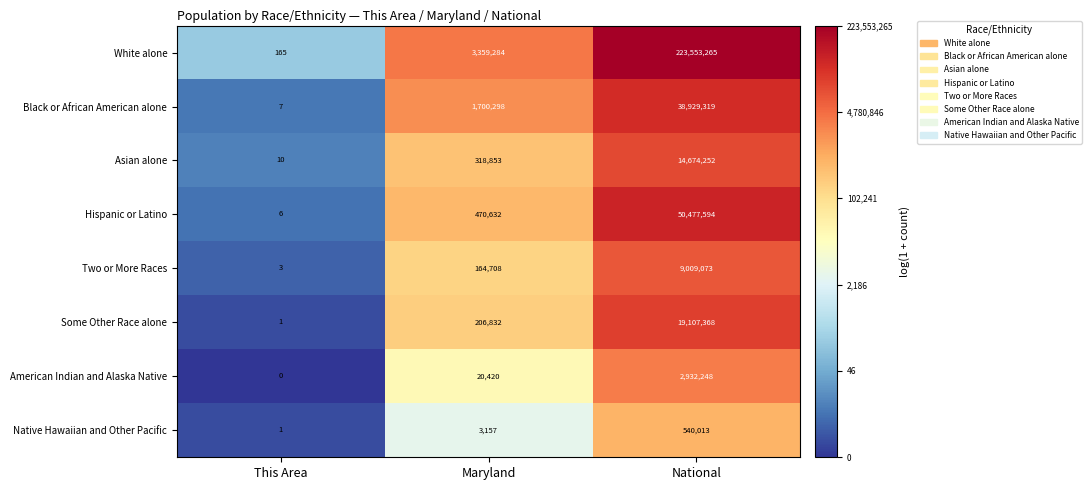

What is the total value across all series at This Area?

193